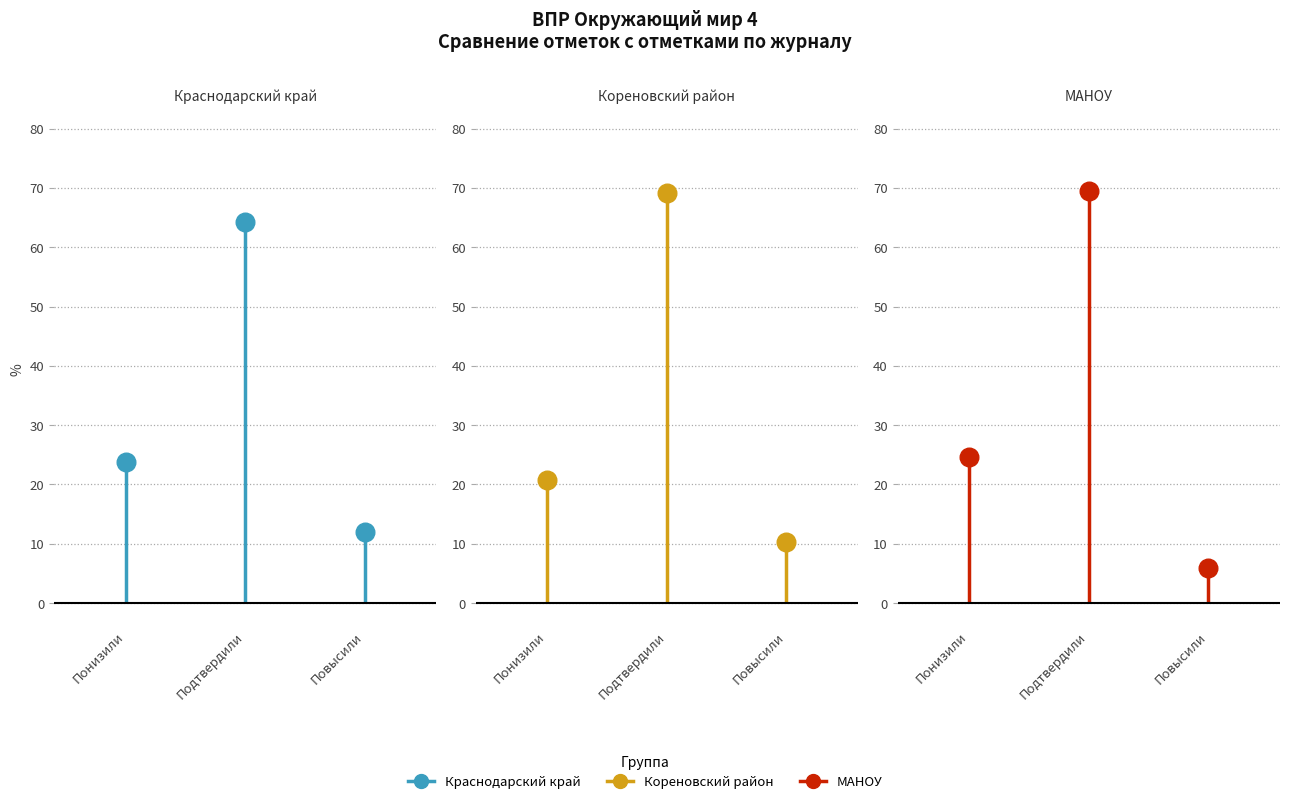

At which category is the sum across all series the highest?

Подтвердили